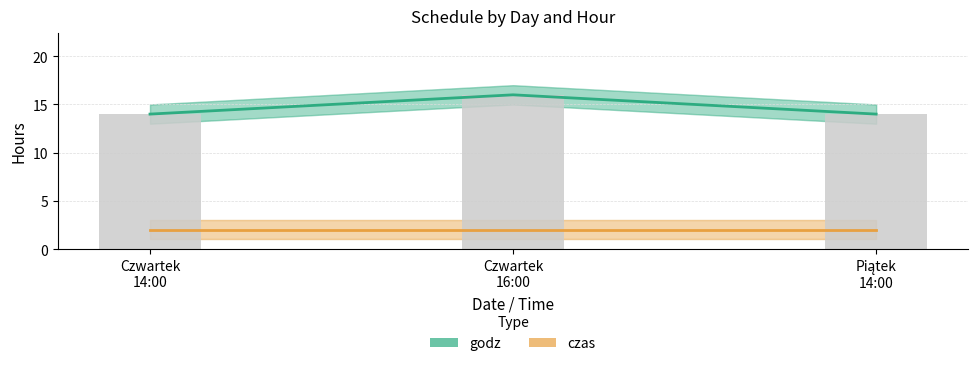

Reading left to right, extract all data points from this chart.

godz: 14	16	14
czas: 2	2	2